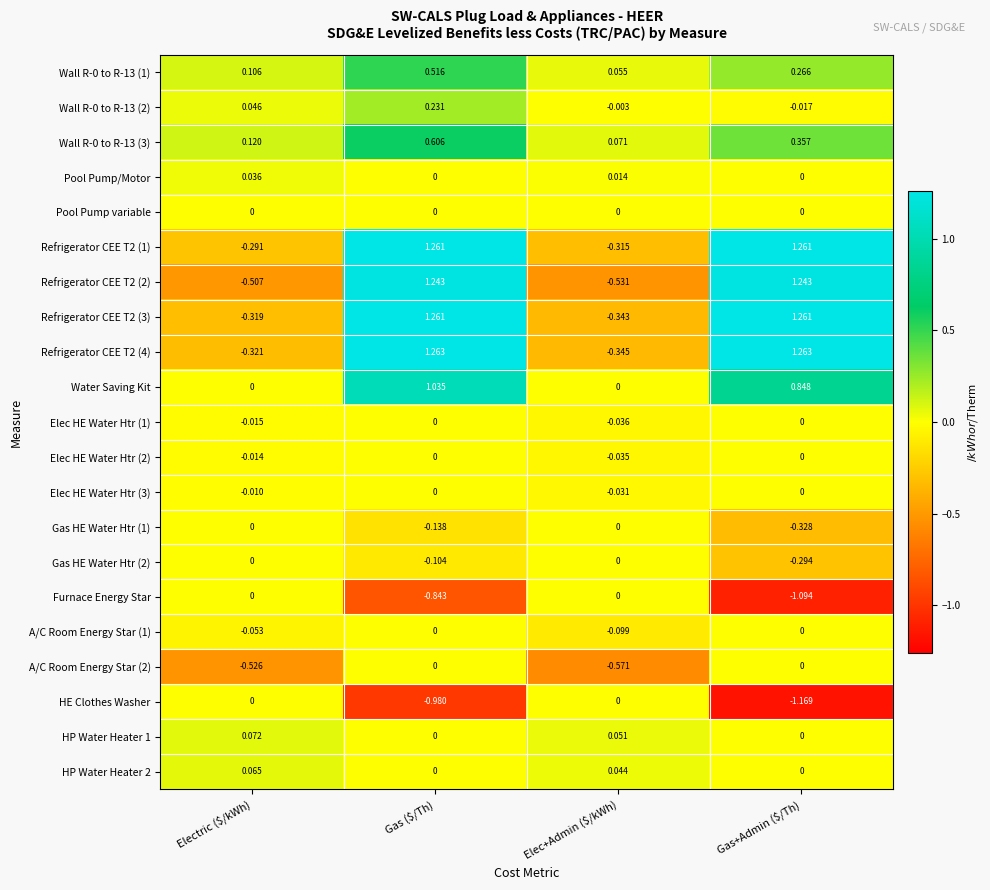

How many distinct data groups are displayed?

21